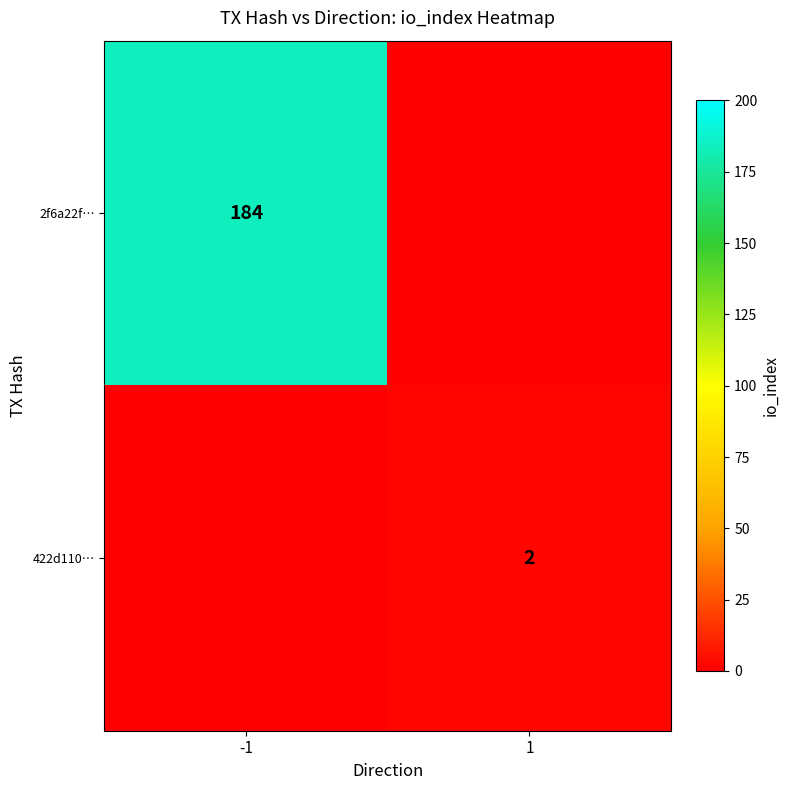

What is the total value across all series at 1?

2